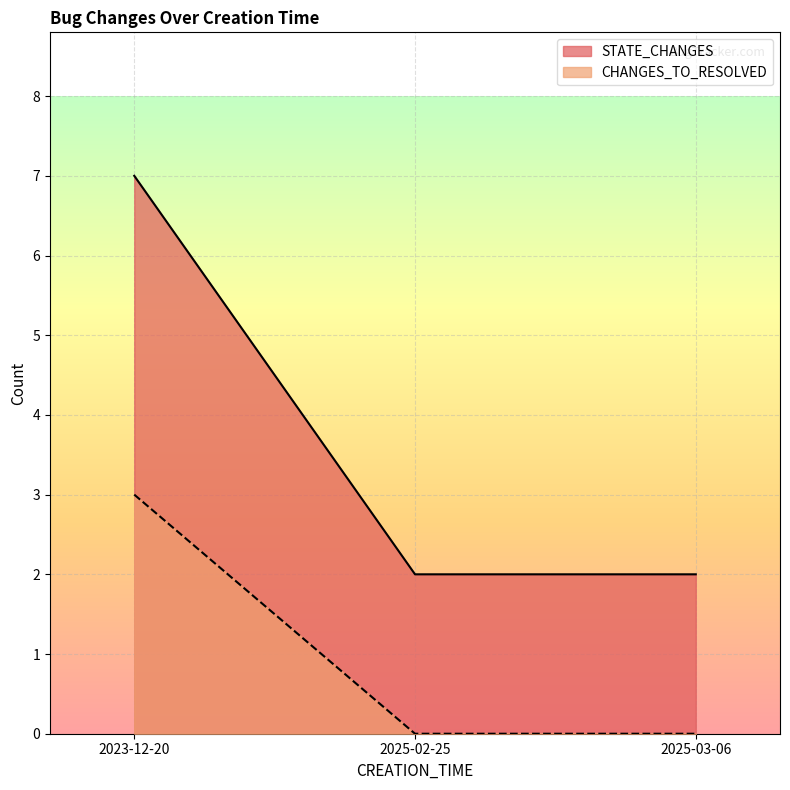

What is the total value across all series at 2025-03-06?

2